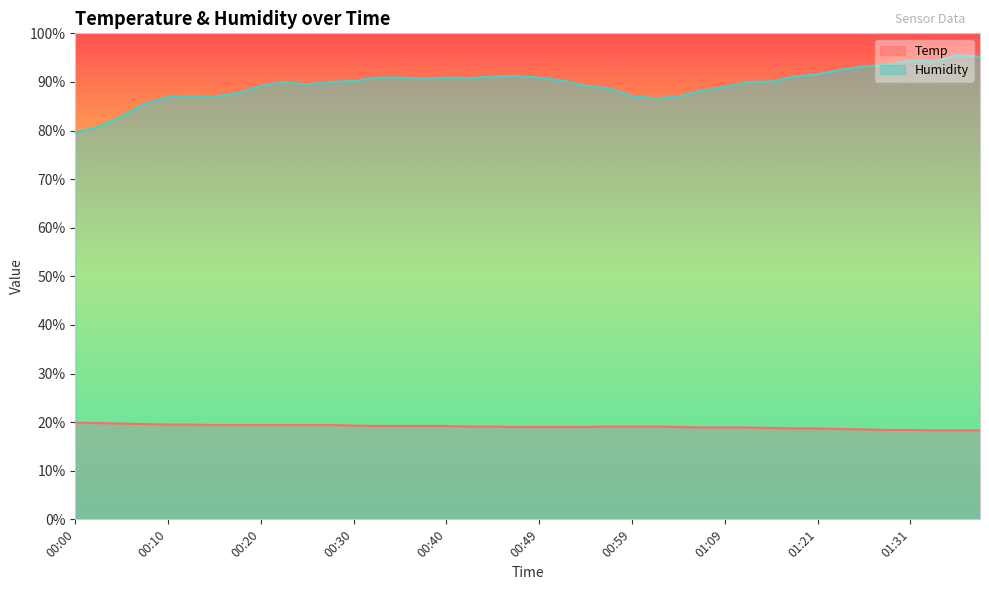

What value does the Temp series have at 00:00?

19.9